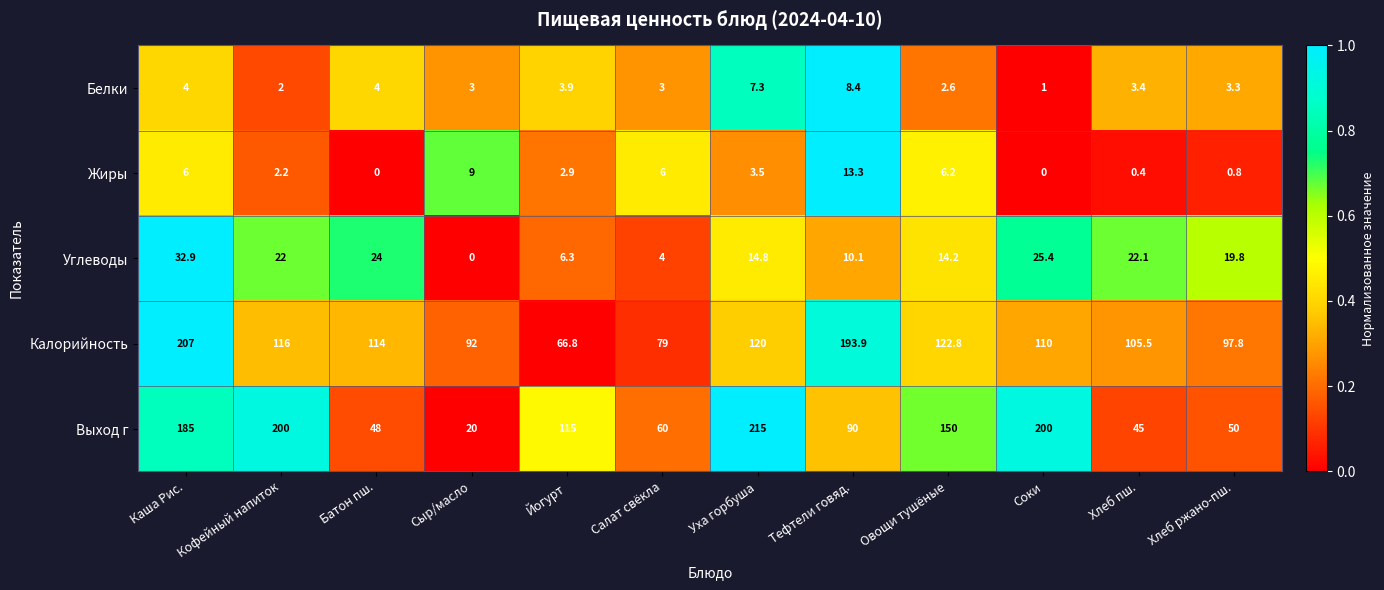

Which series has the largest range (max minus min)?

Выход г